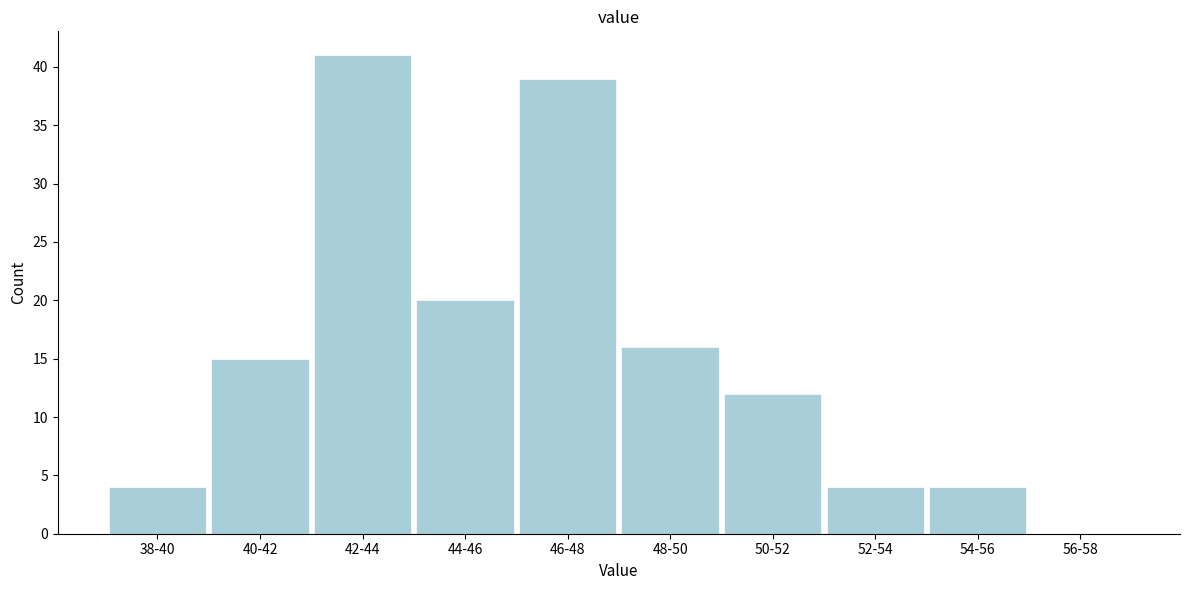

Reading left to right, what are all the values shown in this chart?

38-40=4	40-42=15	42-44=41	44-46=20	46-48=39	48-50=16	50-52=12	52-54=4	54-56=4	56-58=0